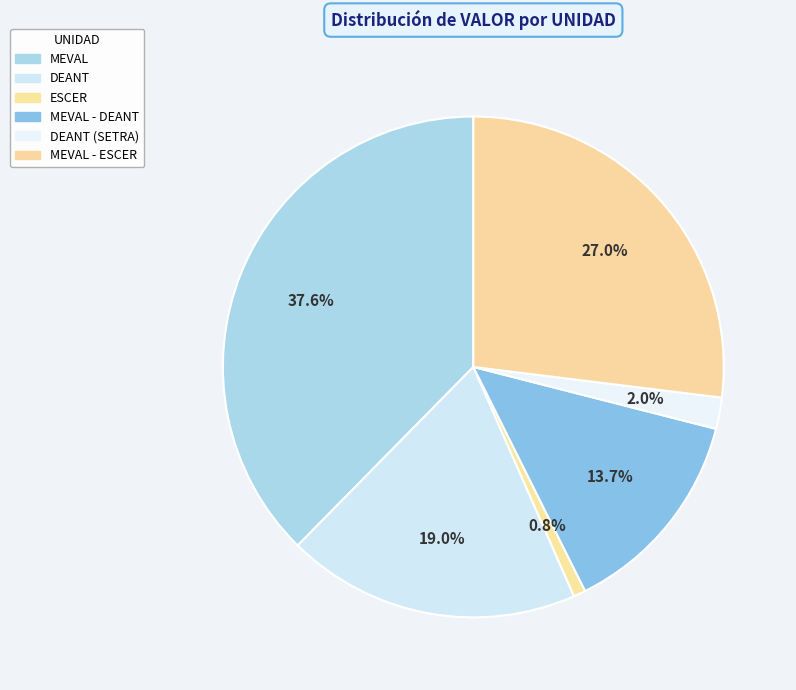

Which slice is the smallest?

ESCER